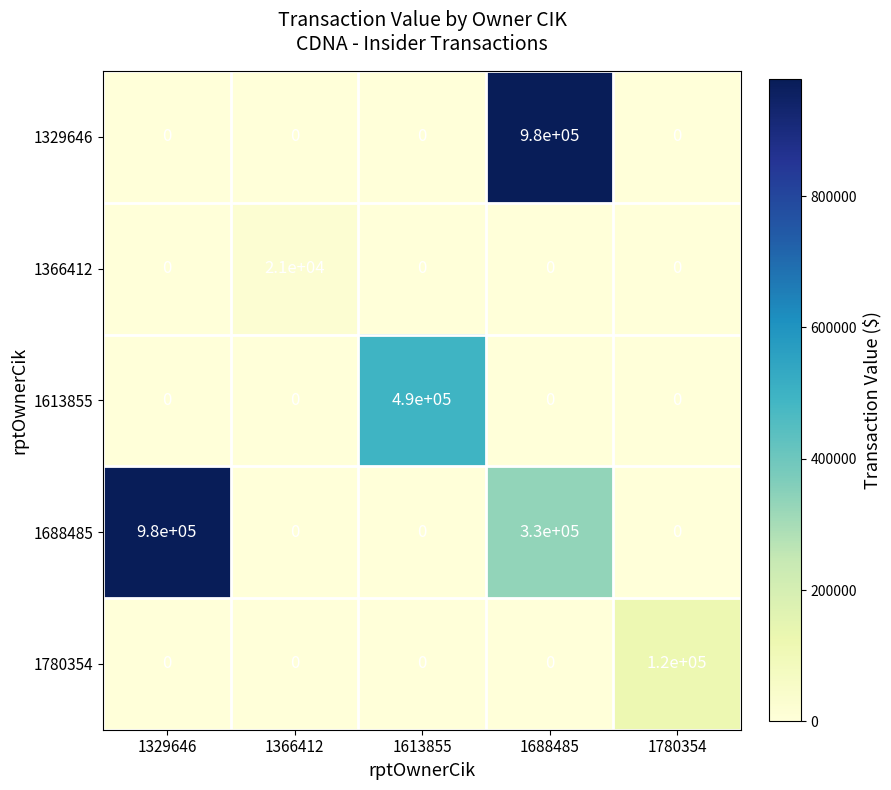

What is the sum of all 1366412 values?

21000